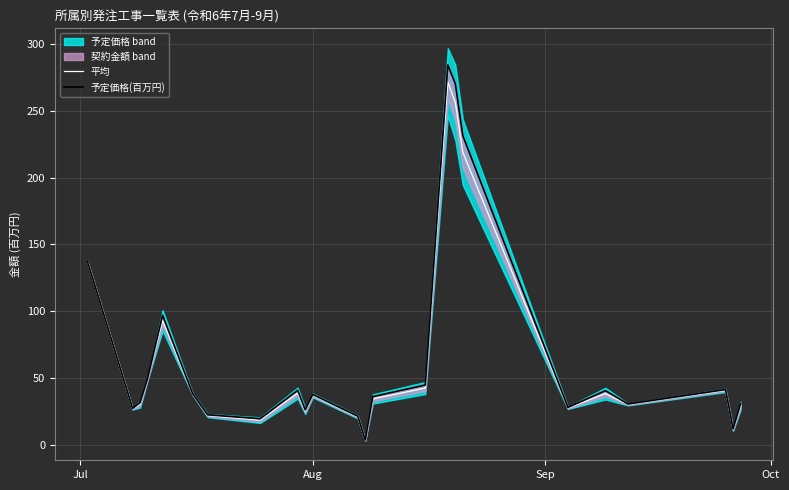

What is the smallest value displayed?

3.3